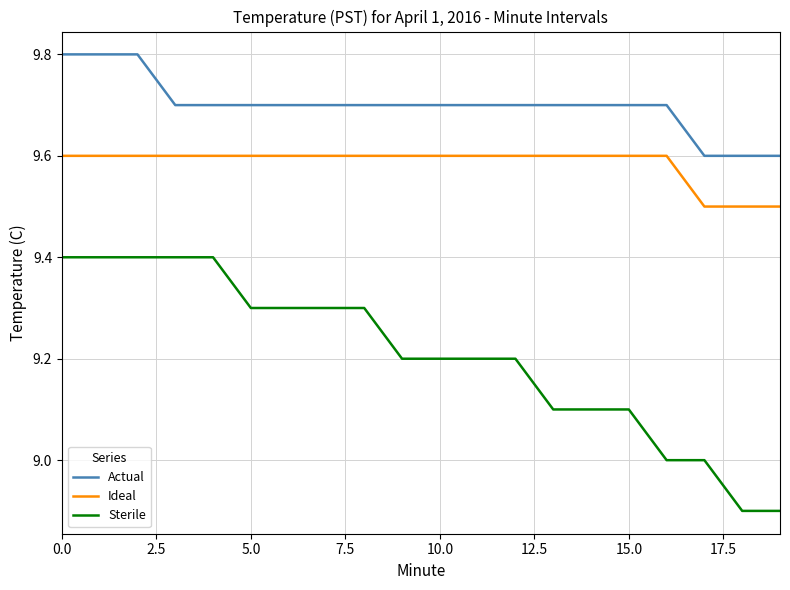

What is the maximum value for Sterile?

9.4